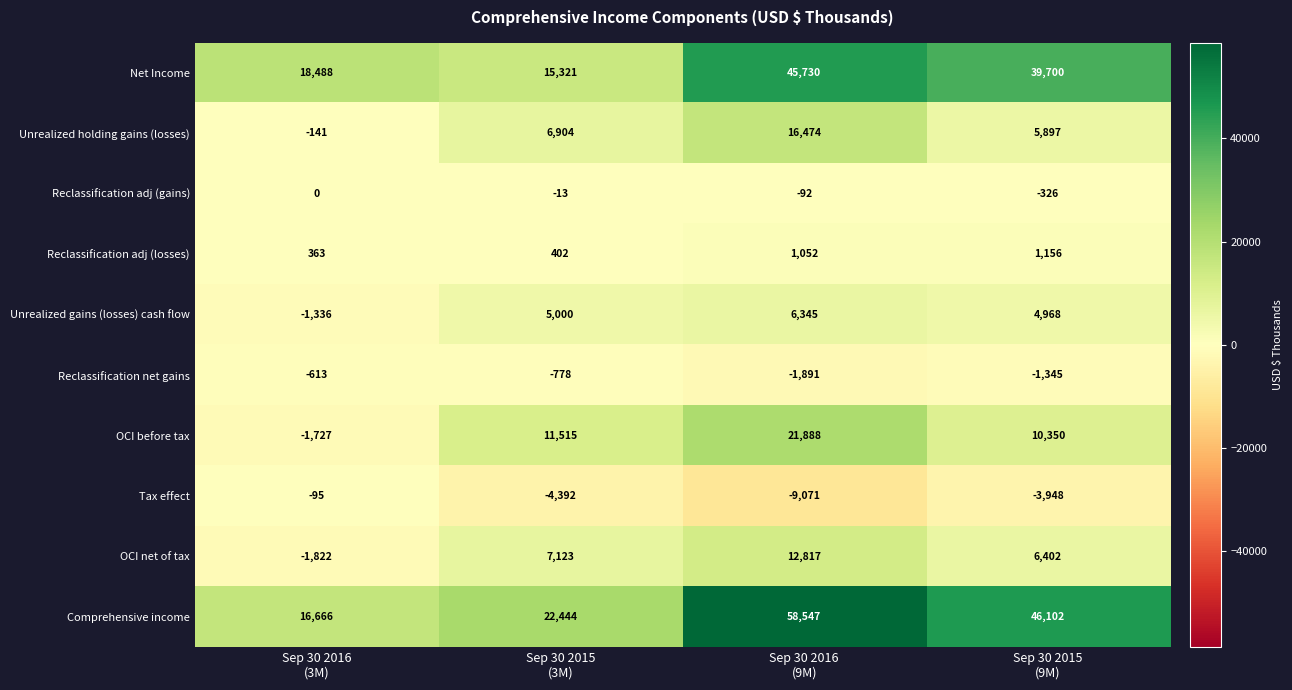

What is the maximum value shown in the chart?

58547